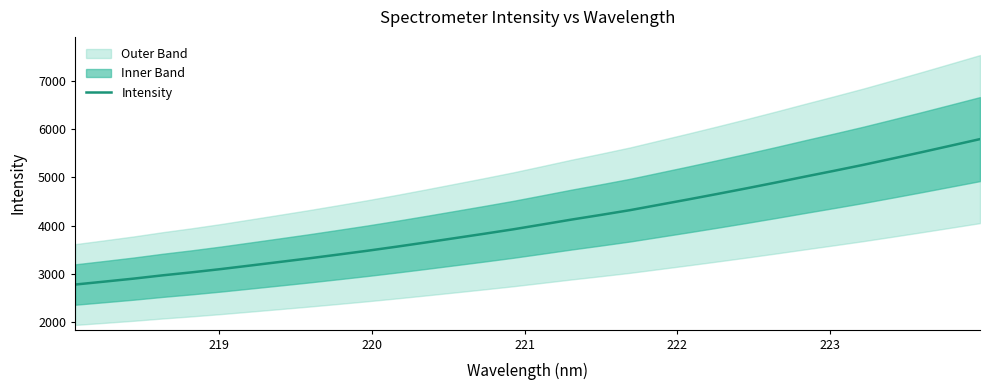

What is the label of the 6th point from the left?

223